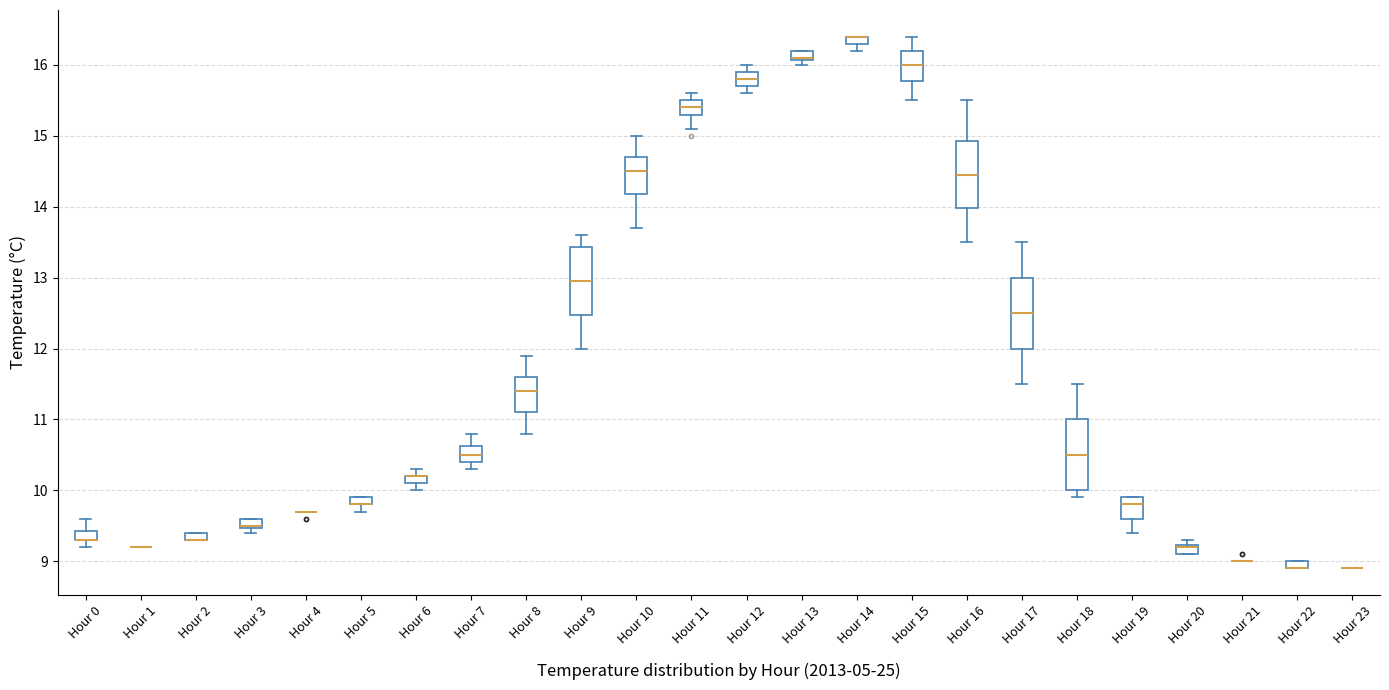

Where is the lower edge of the box for Hour 17 on the y-axis? The values are not printed on the chart, so give them approximately, as read against the axis.

12.0